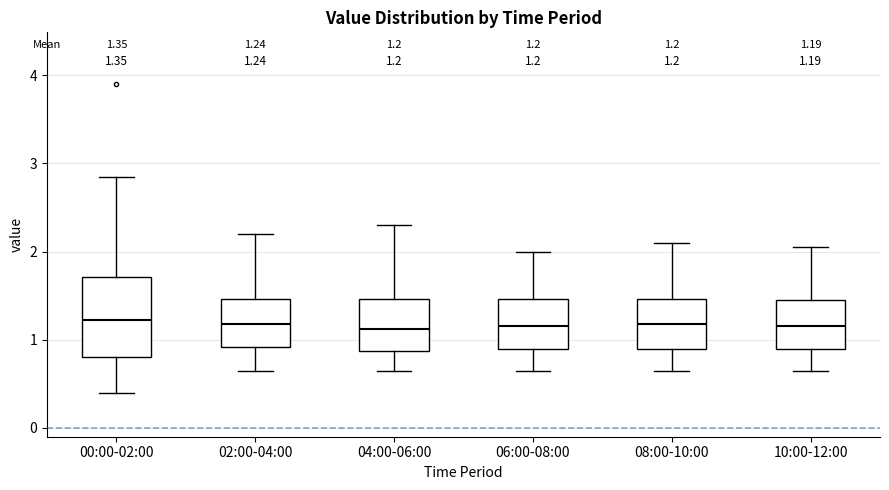

Which box is the tallest, from its lower edge to its upper edge?

00:00-02:00